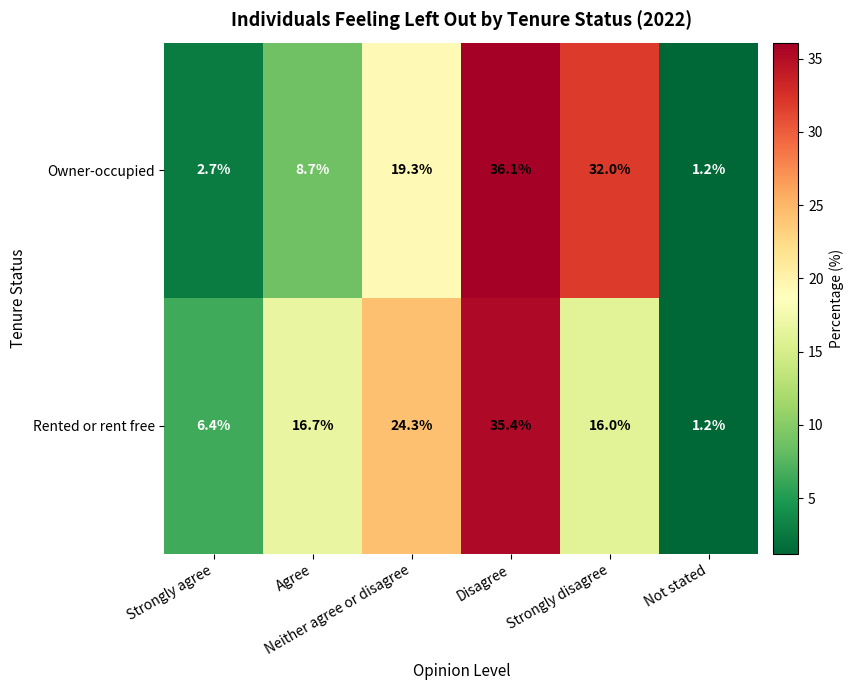

What is the average value of the Rented or rent free series?

16.7